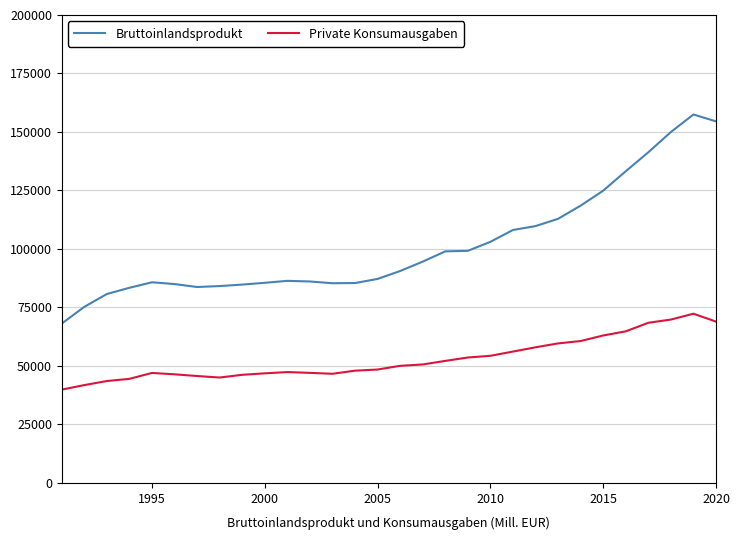

What is the difference between the maximum and minimum values in the Private Konsumausgaben series?

32451.8